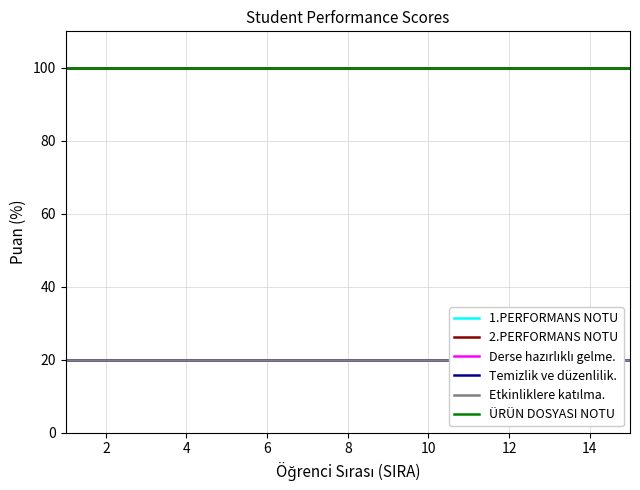

True or false: 1.PERFORMANS NOTU has more than 0 interior local peaks.

False